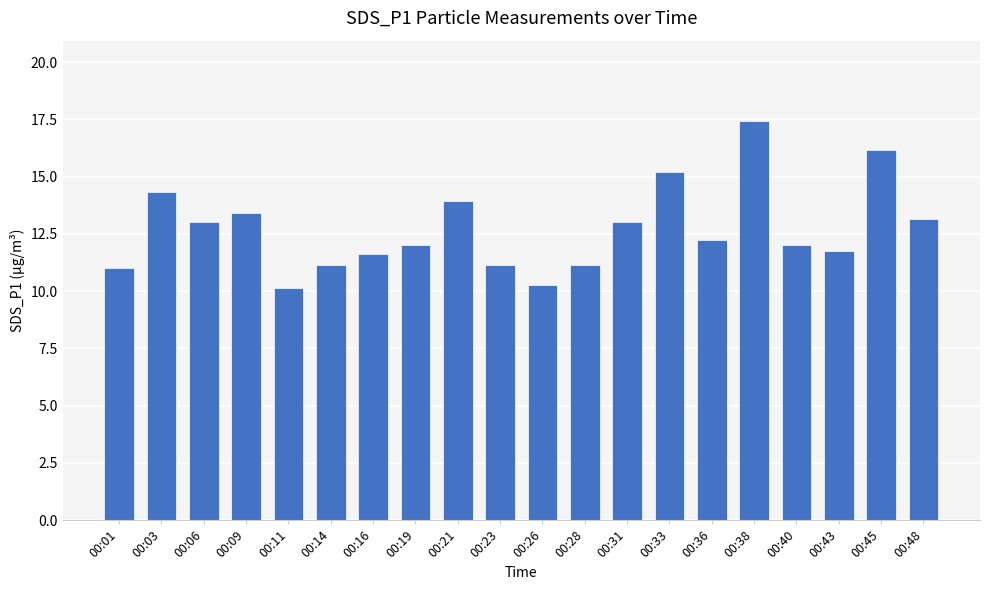

Are the bars horizontal?

No